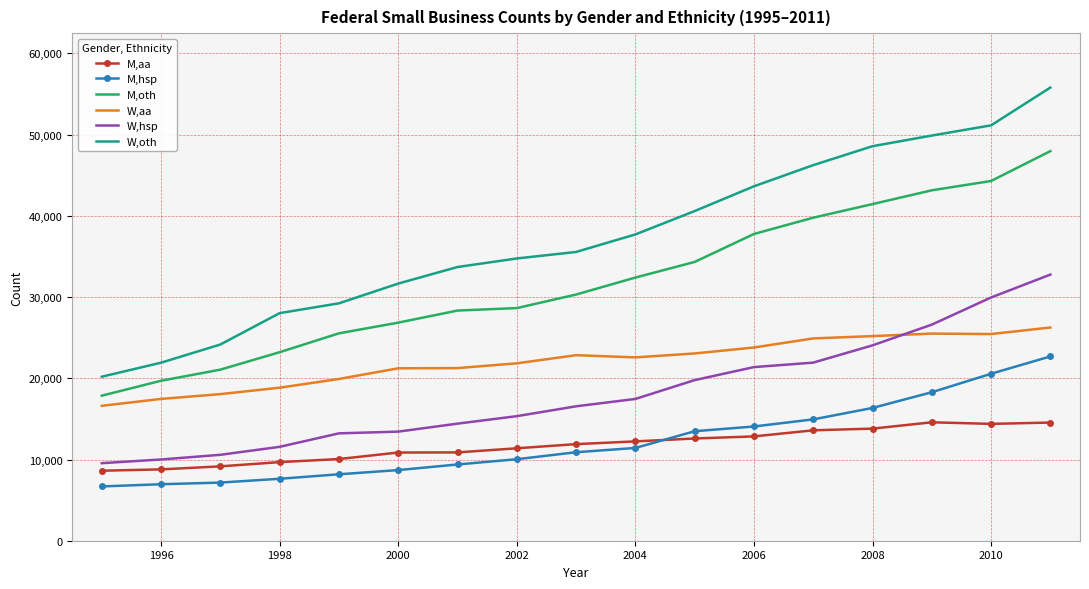

True or false: M,aa and W,aa intersect in this chart.

False